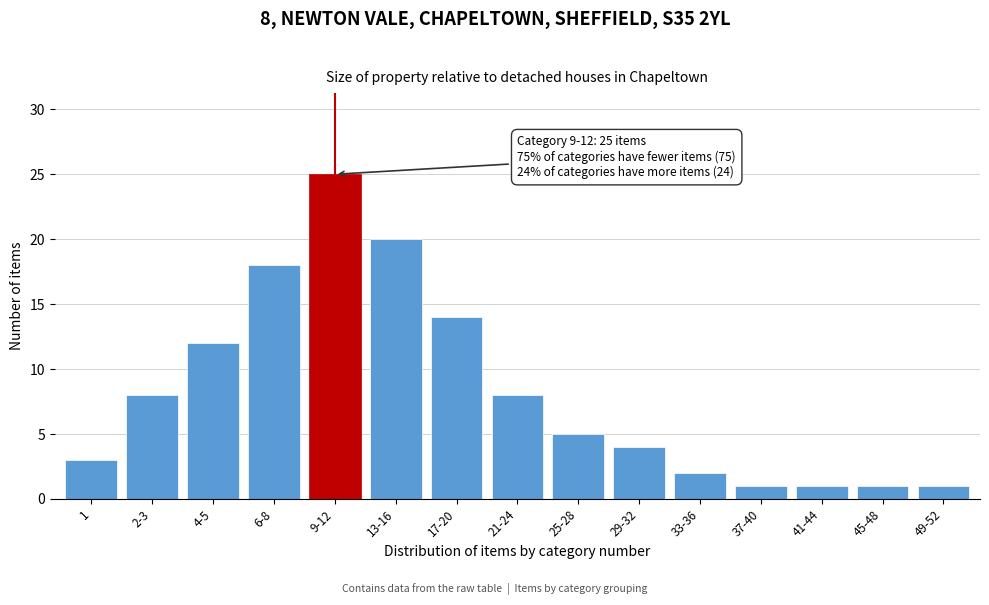

Reading left to right, transcribe all the data shown in this chart.

1=3	2-3=8	4-5=12	6-8=18	9-12=25	13-16=20	17-20=14	21-24=8	25-28=5	29-32=4	33-36=2	37-40=1	41-44=1	45-48=1	49-52=1